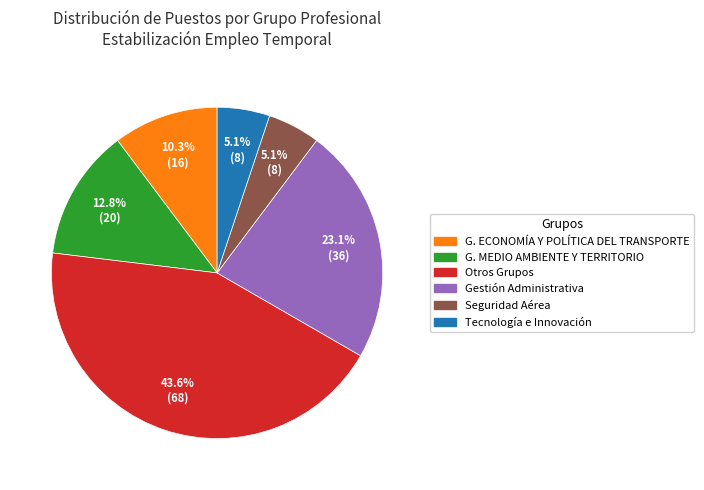

Does any single category account for the majority?

No